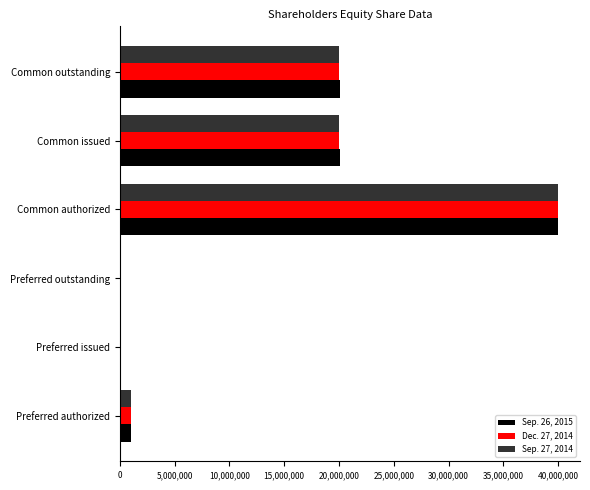

What is the total value across all series at Common authorized?

120000000